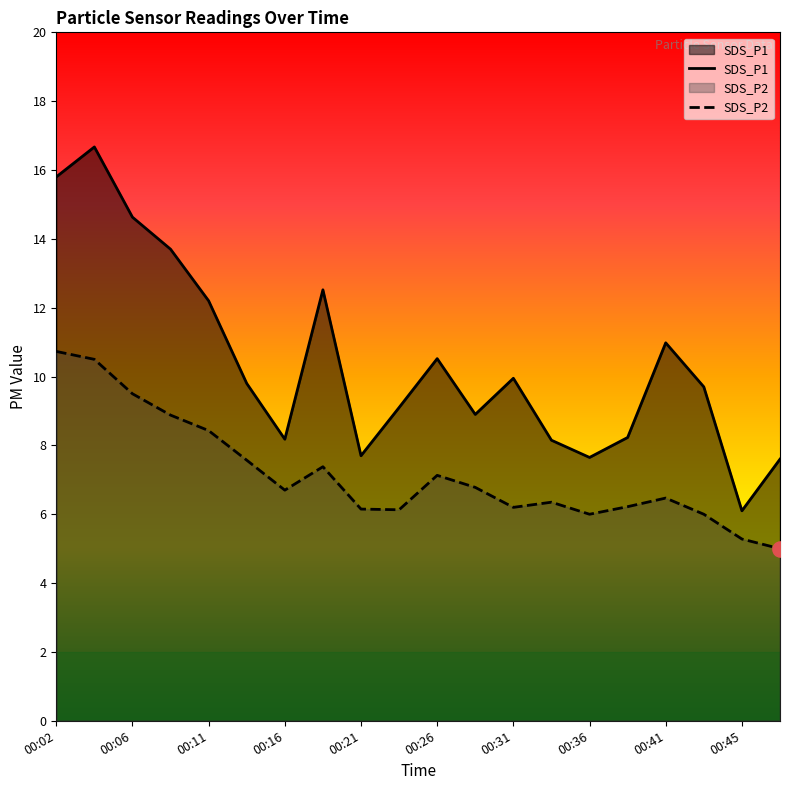

Which series has the largest Y range (max minus min)?

SDS_P1